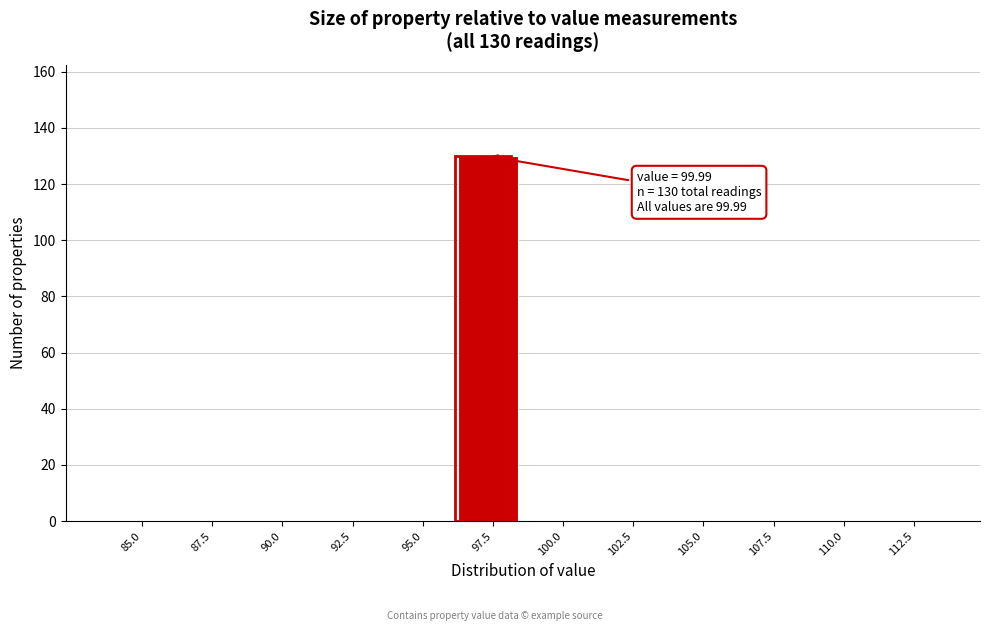

Reading left to right, list all the values displayed in this chart.

85.0=0	87.5=0	90.0=0	92.5=0	95.0=0	97.5=130	100.0=0	102.5=0	105.0=0	107.5=0	110.0=0	112.5=0